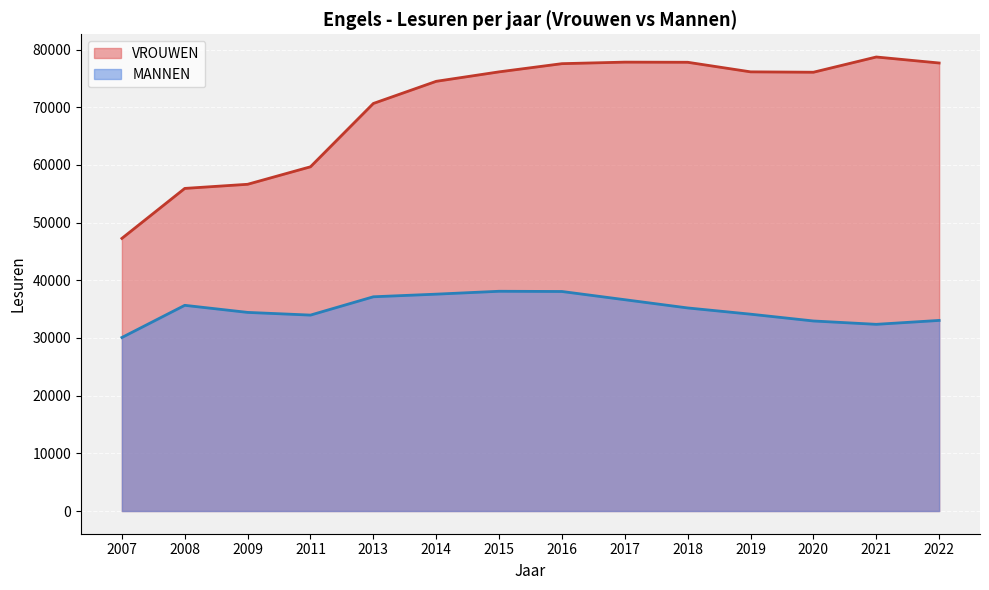

What is the average value of the MANNEN lijn series?

34959